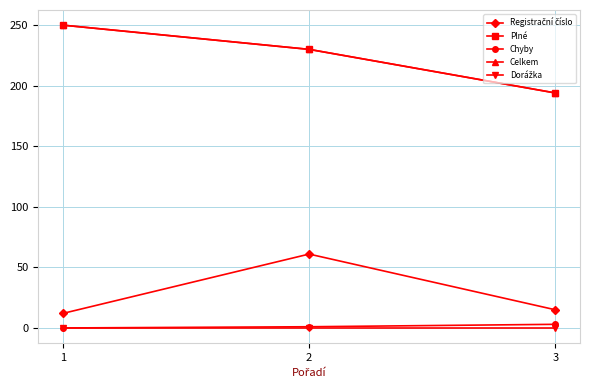

Which series has the widest spread of values?

Plné